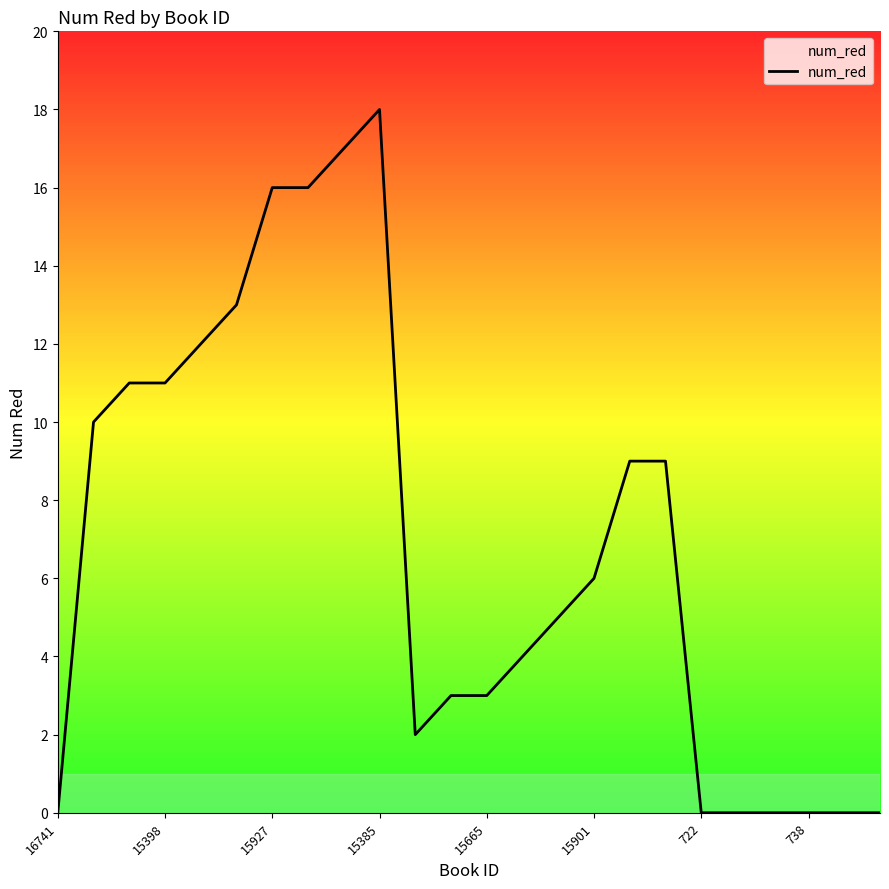

What is the greatest value displayed?

18